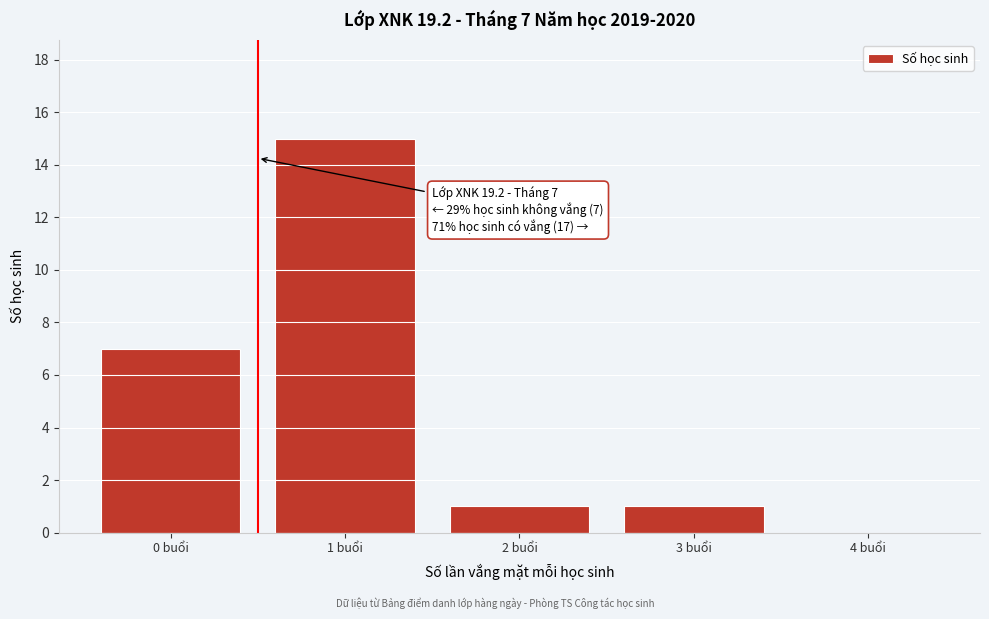

Reading left to right, what are all the values shown in this chart?

0 buổi=7	1 buổi=15	2 buổi=1	3 buổi=1	4 buổi=0